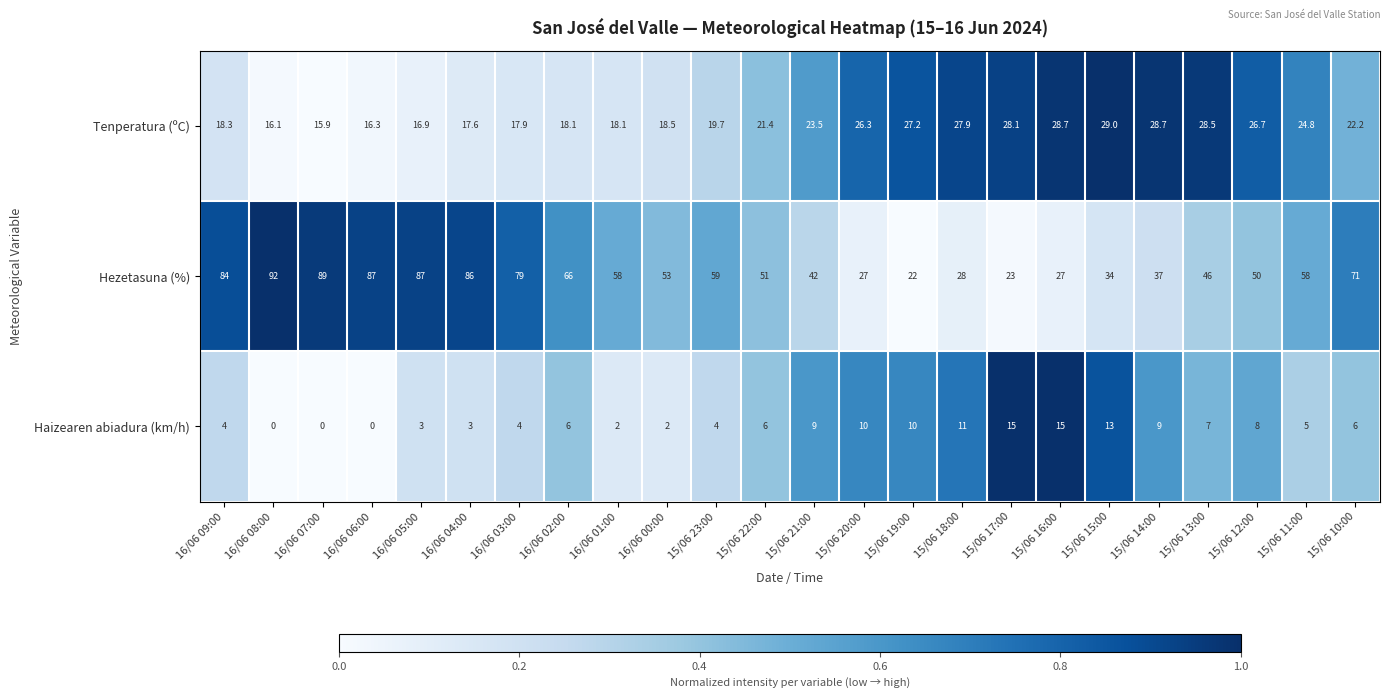

What is the difference between the Hezetasuna (%) values at 16/06 09:00 and 16/06 04:00?

2.0